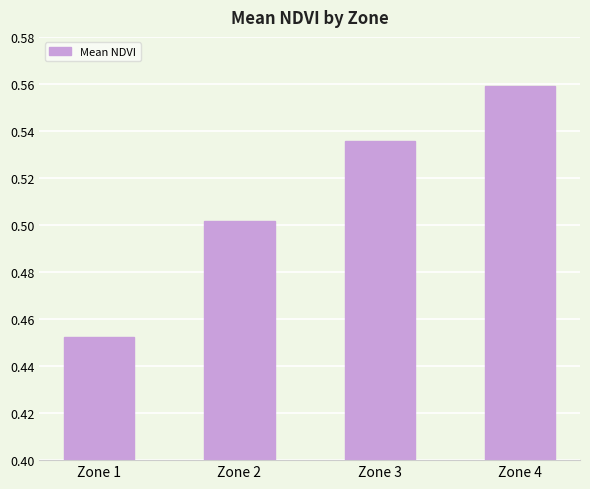

Rank the categories by value from highest to lowest.

Zone 4, Zone 3, Zone 2, Zone 1